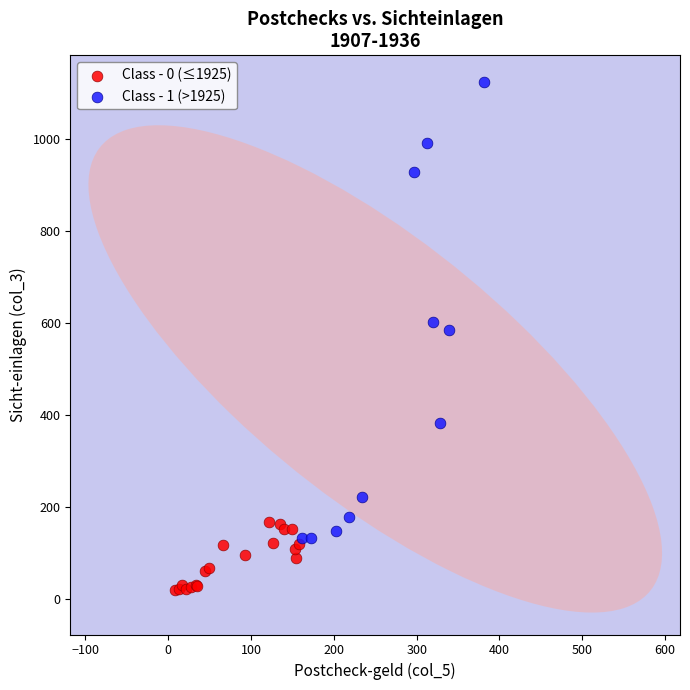

Which series contains the lowest Y value?

Class - 0 (≤1925)